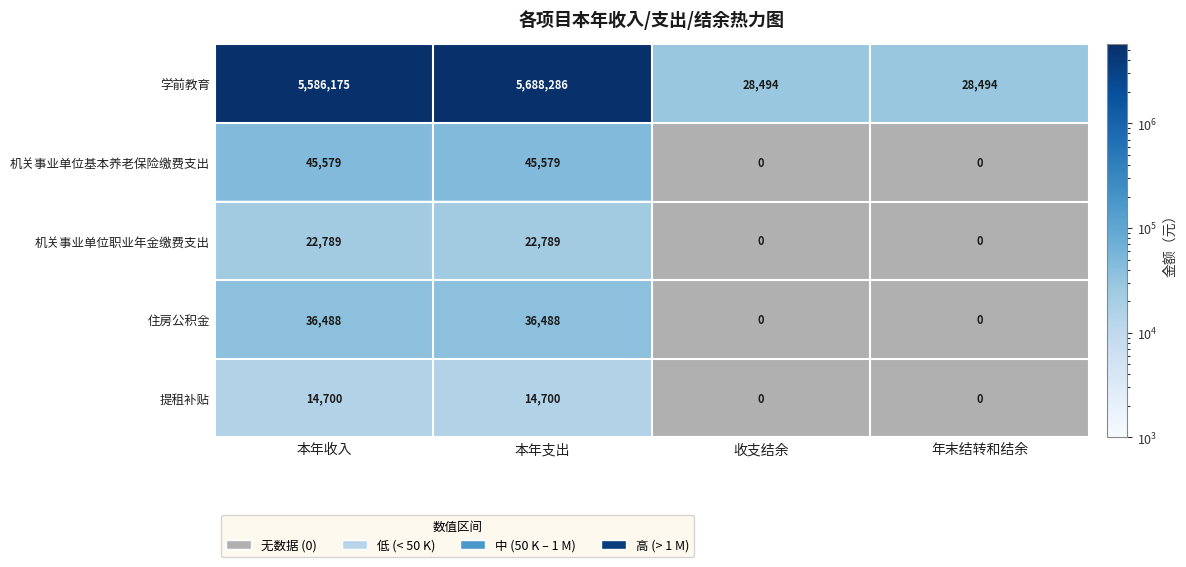

Count the number of data series in this chart.

5